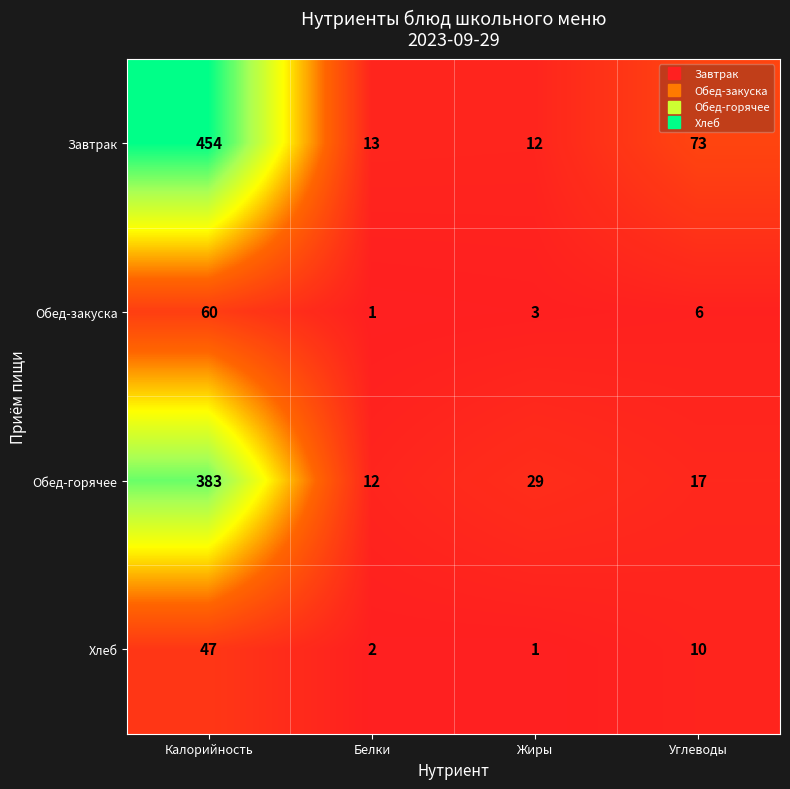

Which category has the highest value across all series?

Калорийность